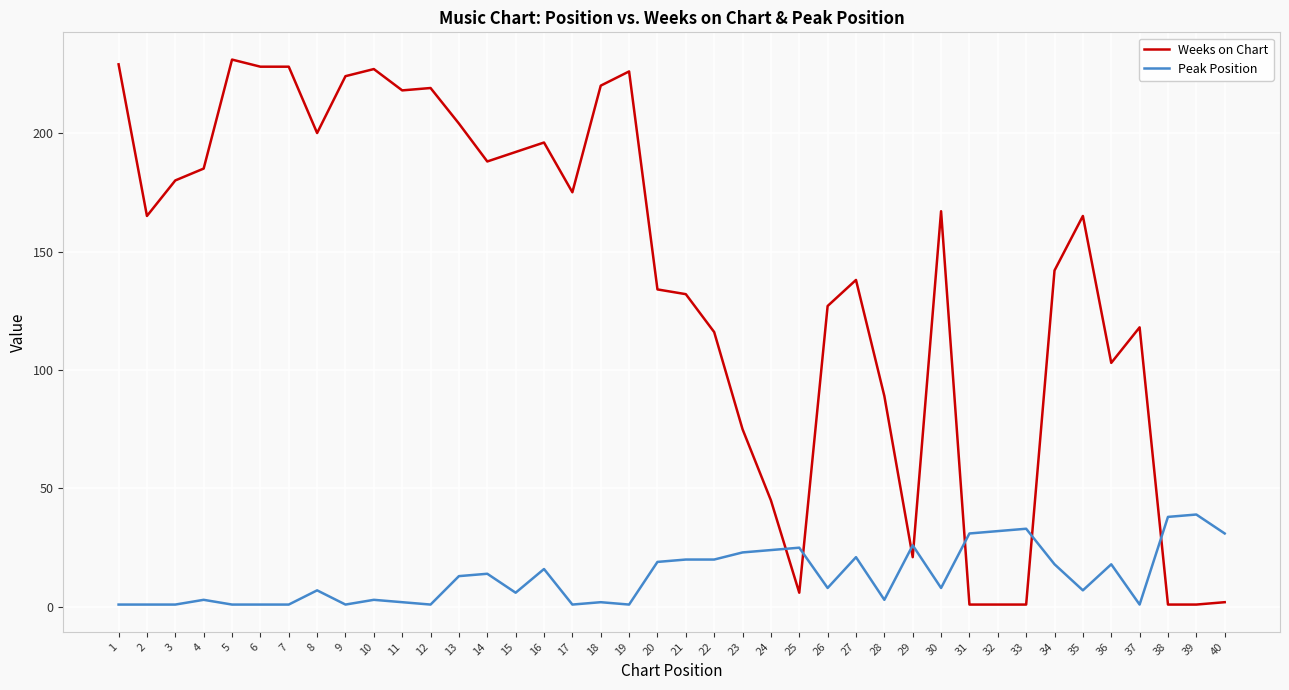

What is the maximum value shown in the chart?

231